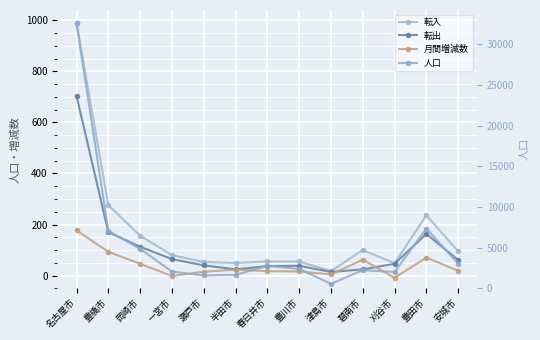

How many negative values does the 月間増減数 series have?

2